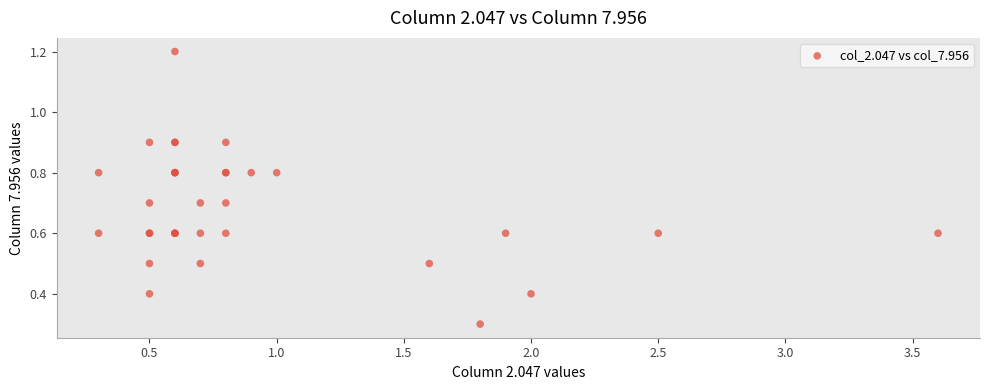

What Y value in the scatter plot is closest to 0?

0.3